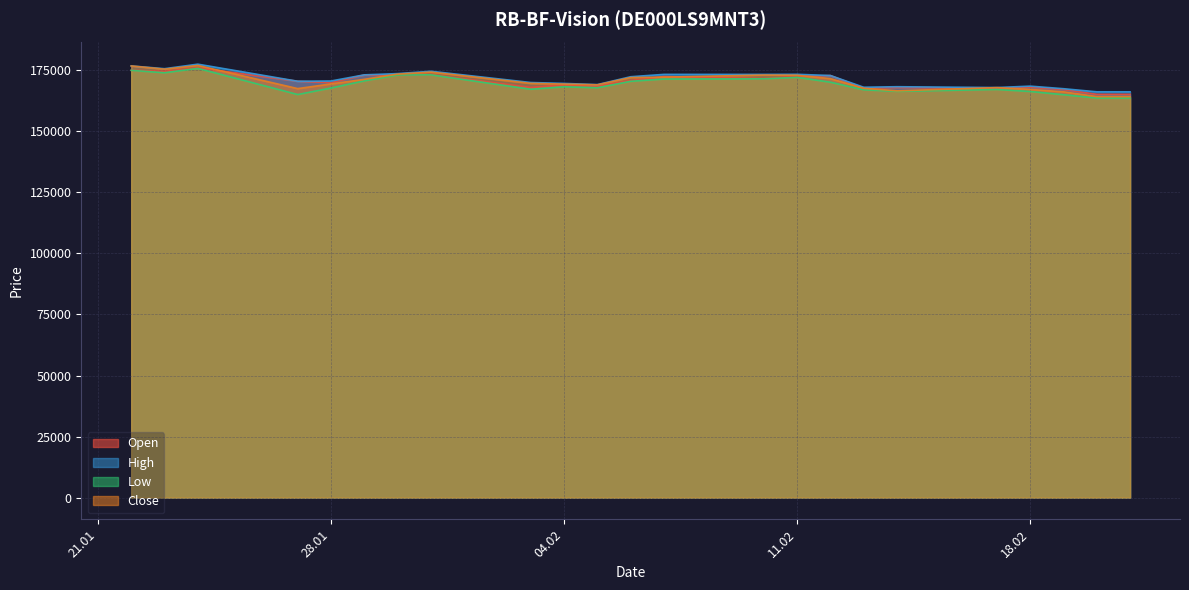

True or false: Low and Close cross at least once.

False